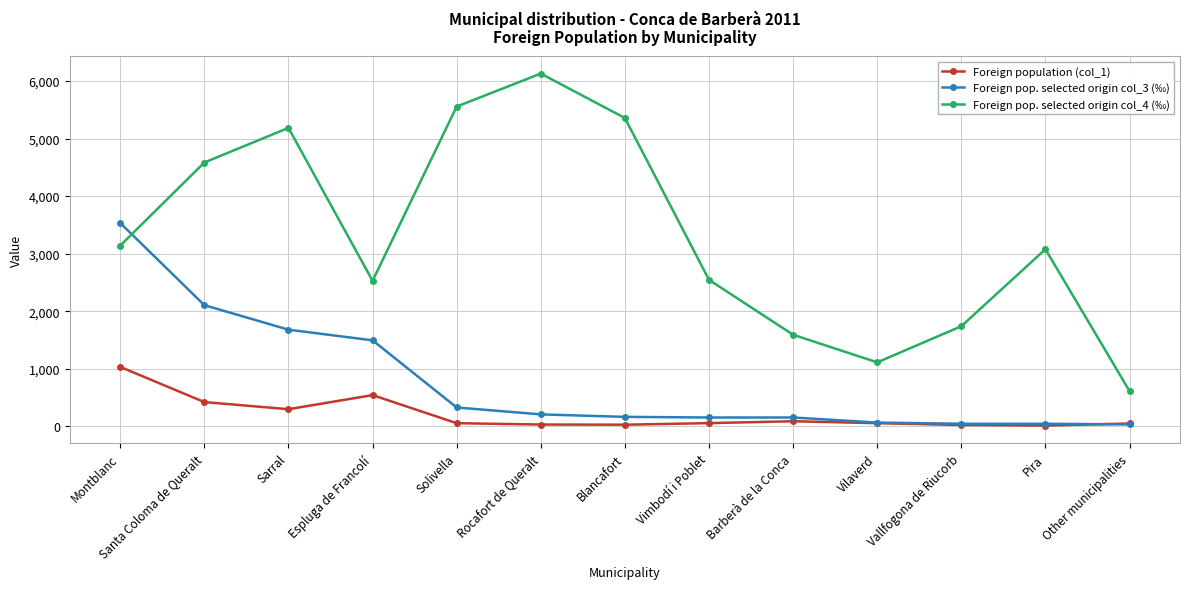

What is the total value across all series at Montblanc?

7705